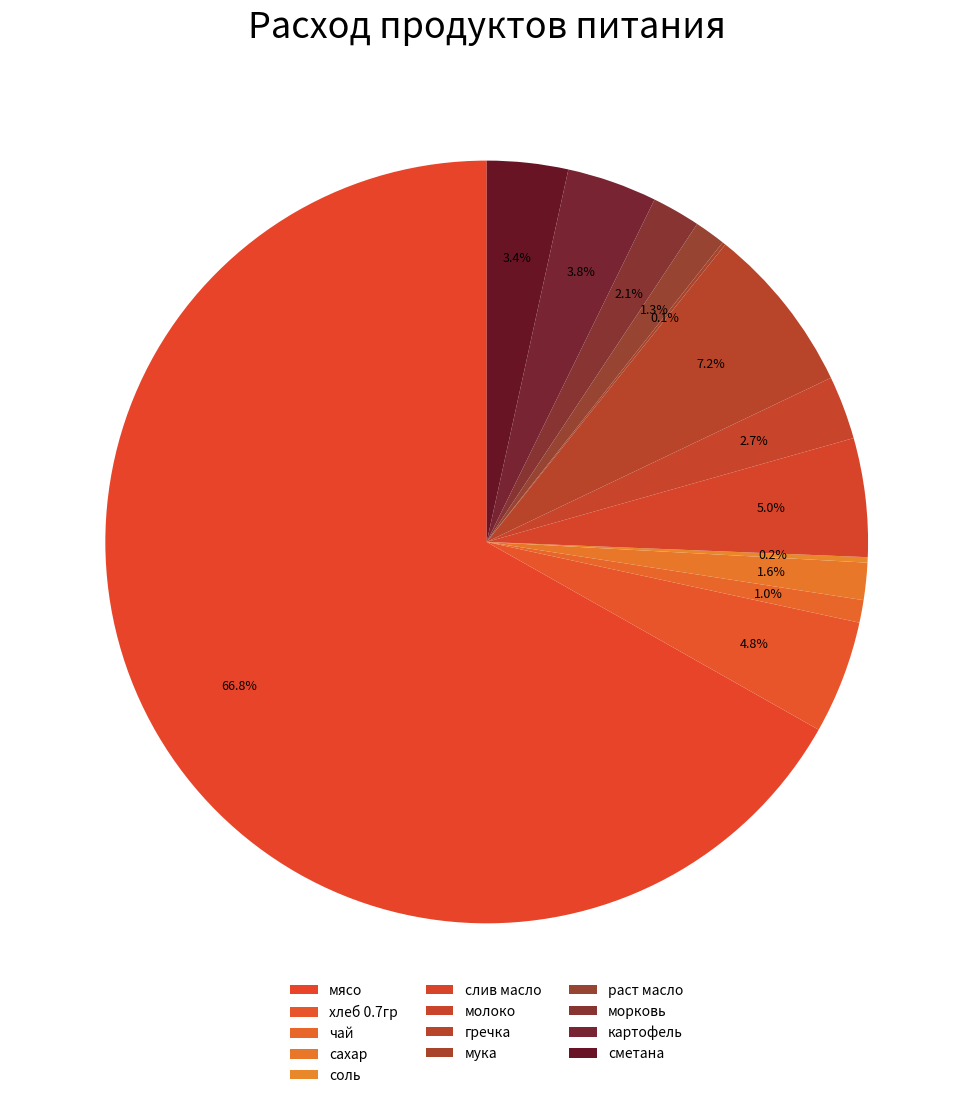

How much of the chart is everything except соль?

99.8%